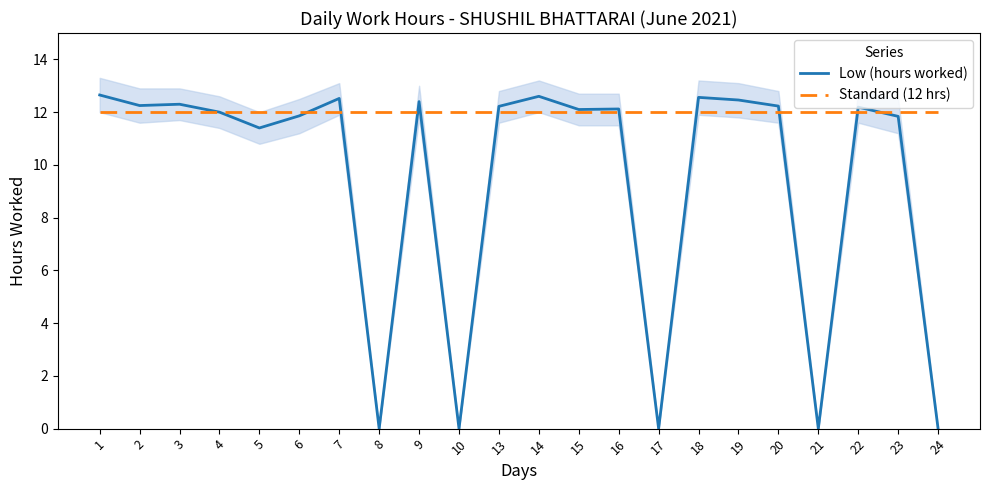

Reading left to right, extract all data points from this chart.

Low (hours worked): 12.7	12.2	12.3	12.0	11.4	11.9	12.5	0.0	12.4	0.0	12.2	12.6	12.1	12.1	0.0	12.6	12.5	12.2	0.0	12.2	11.8	0.0
Standard (12 hrs): 12.0	12.0	12.0	12.0	12.0	12.0	12.0	12.0	12.0	12.0	12.0	12.0	12.0	12.0	12.0	12.0	12.0	12.0	12.0	12.0	12.0	12.0